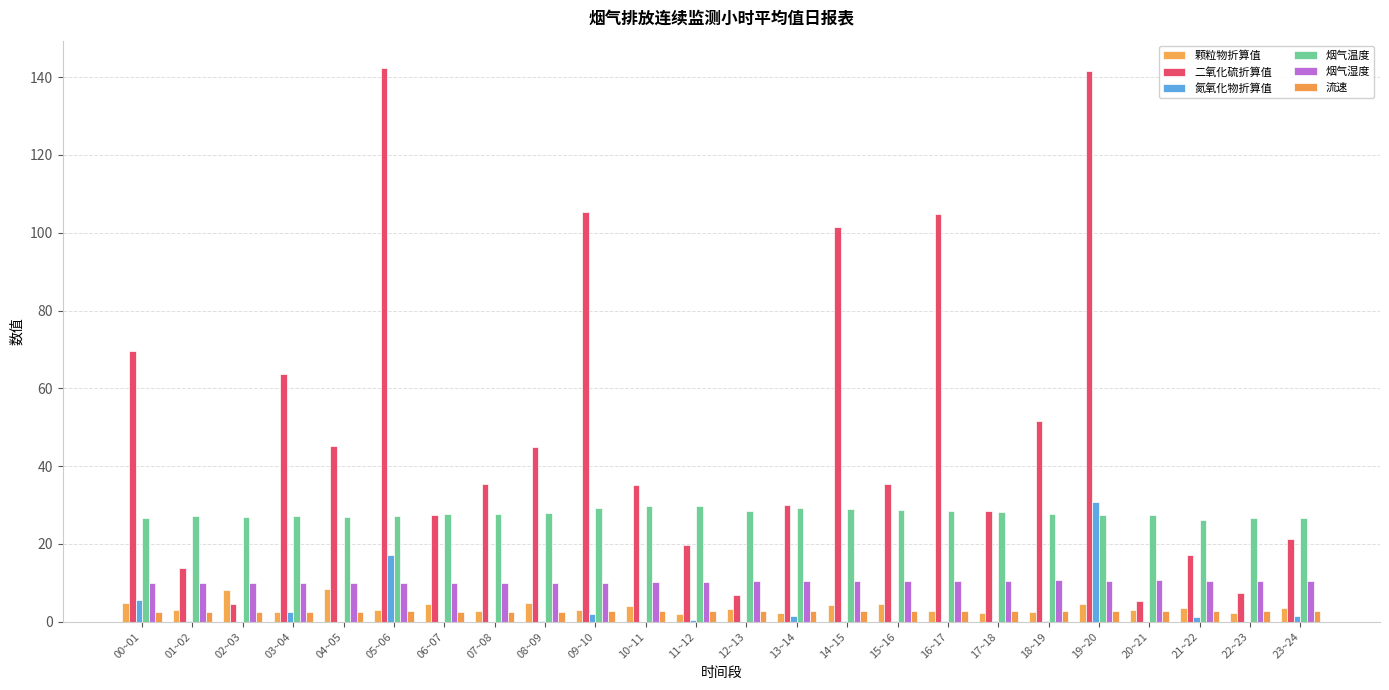

Which series has the largest range (max minus min)?

二氧化硫折算值